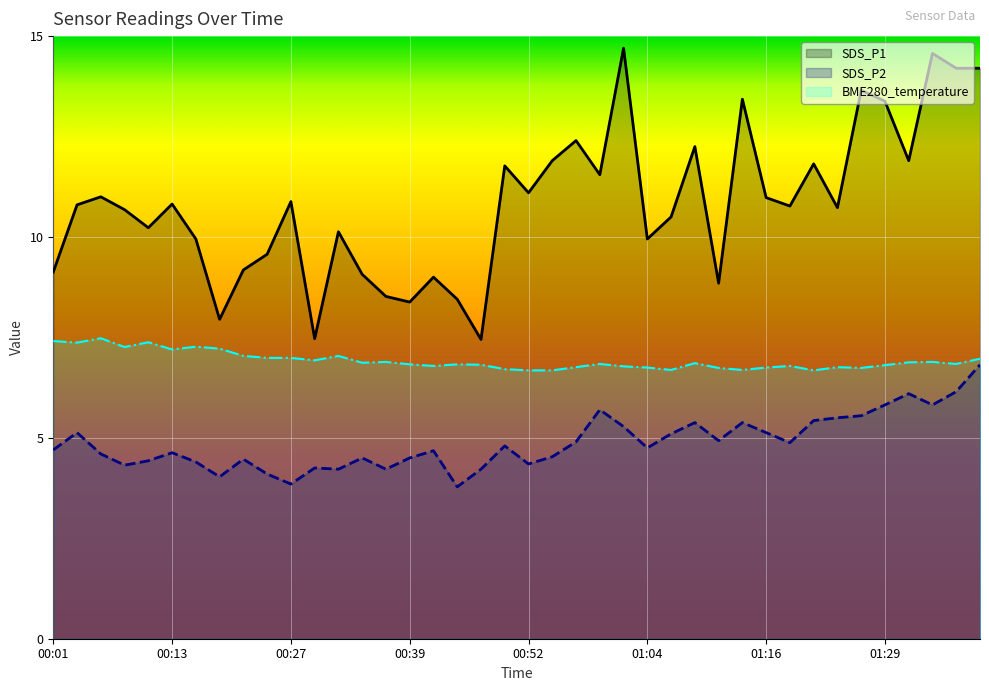

What is the label of the 23rd point from the left?

00:57